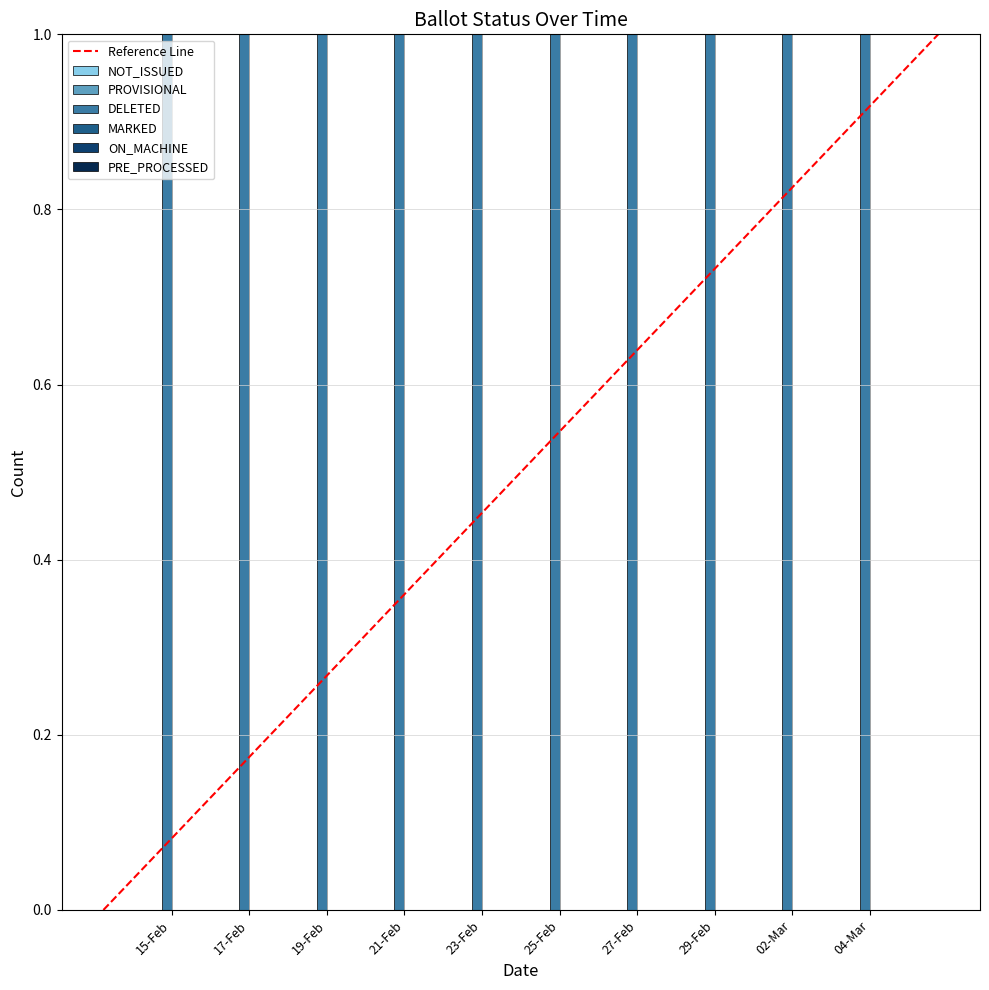

How many groups of bars are there?

10